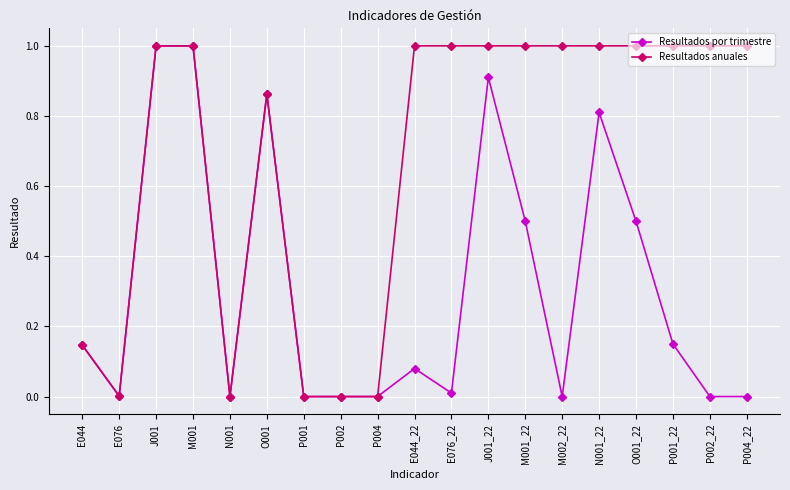

Is the value of Resultados por trimestre at P001_22 greater than the value of Resultados anuales at M001?

No